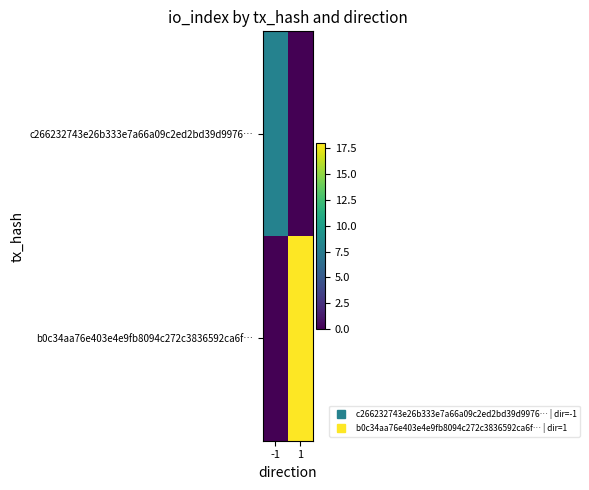

Reading right to left, extract all data points from this chart.

c266232743e26b333e7a66a09c2ed2bd39d9976…: 1=0	-1=8
b0c34aa76e403e4e9fb8094c272c3836592ca6f…: 1=18	-1=0